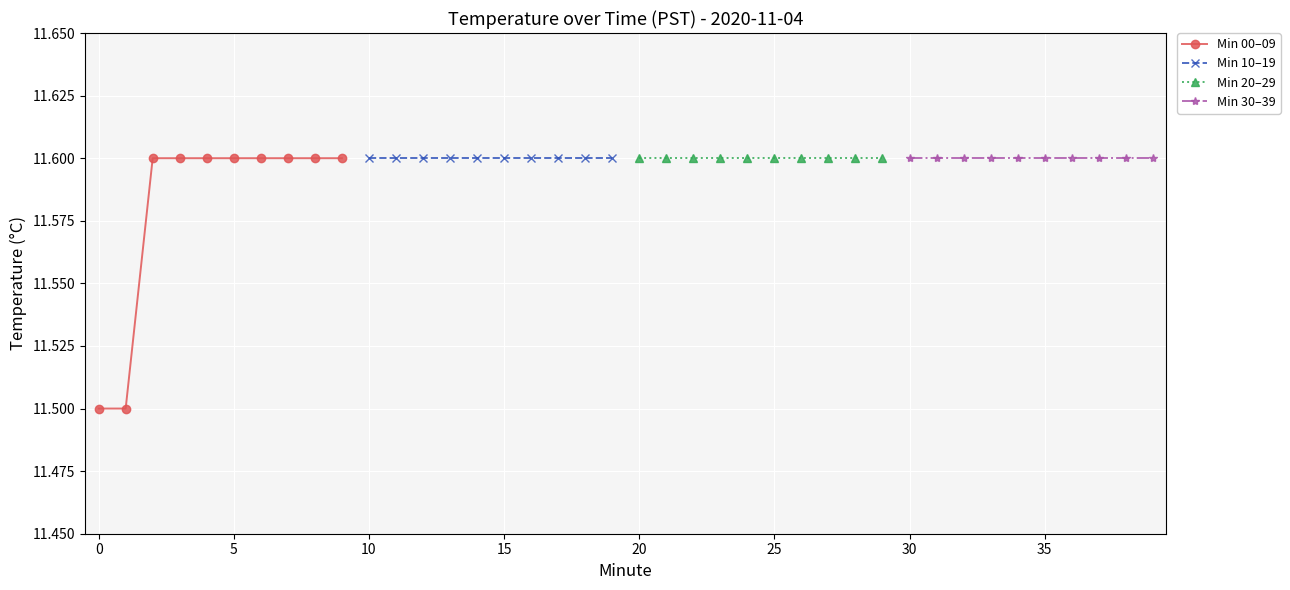

Between 0 and 35, which is larger?

35